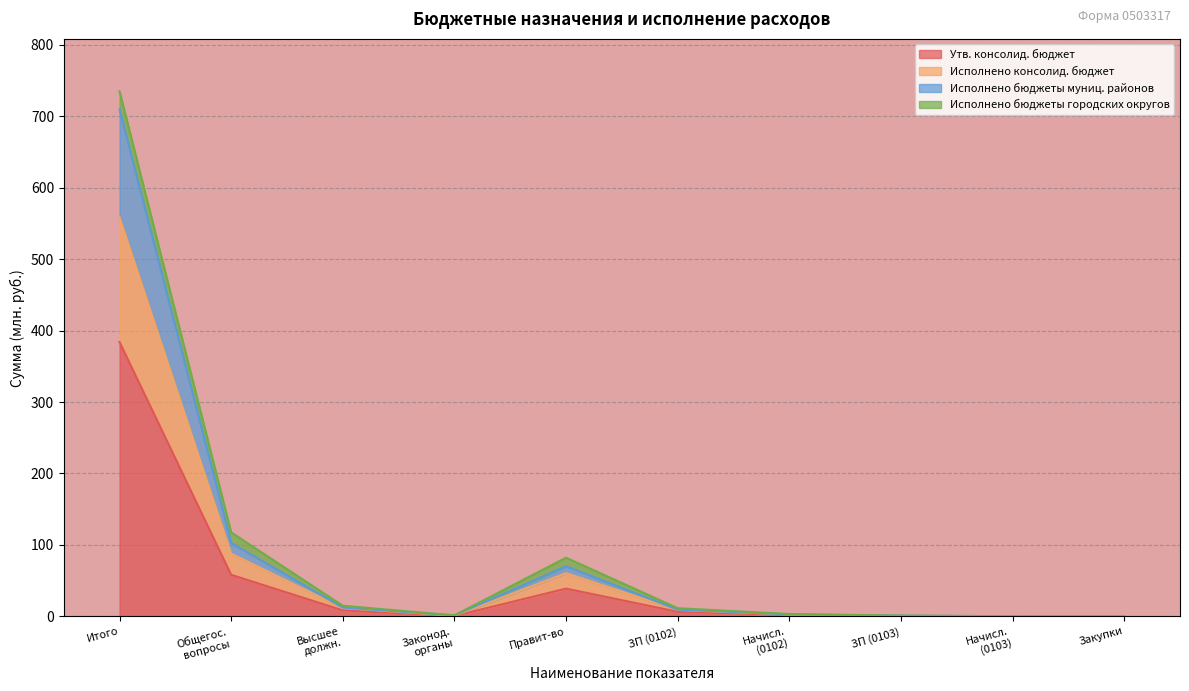

Does the chart display data point markers on the line(s)?

No